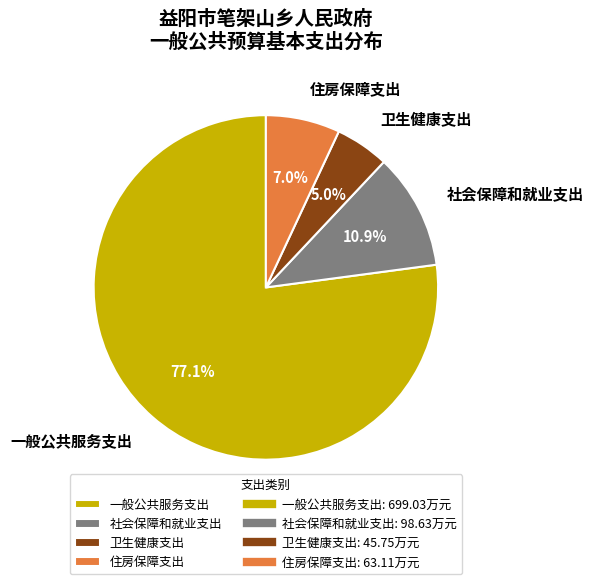

What percentage do 一般公共服务支出 and 住房保障支出 together represent?

84.1%